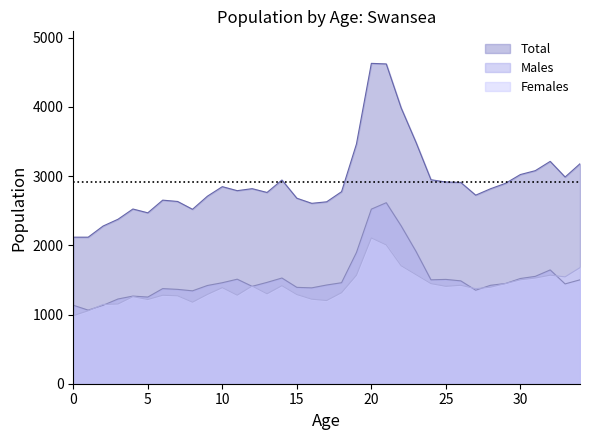

The value of Males at 14 is 1527. True or false?

True